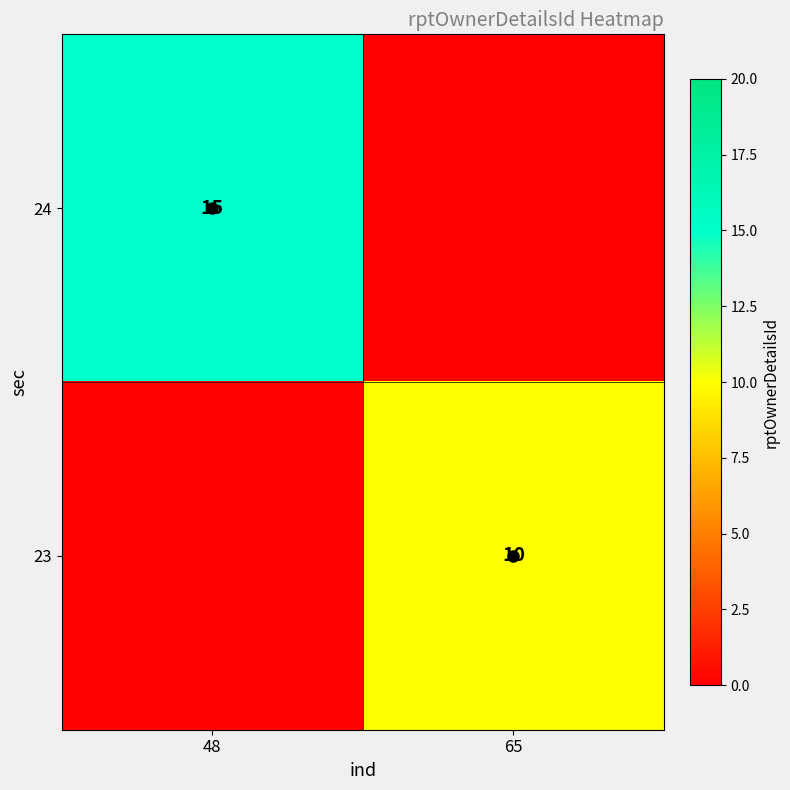

What is the total value across all series at 48?

15